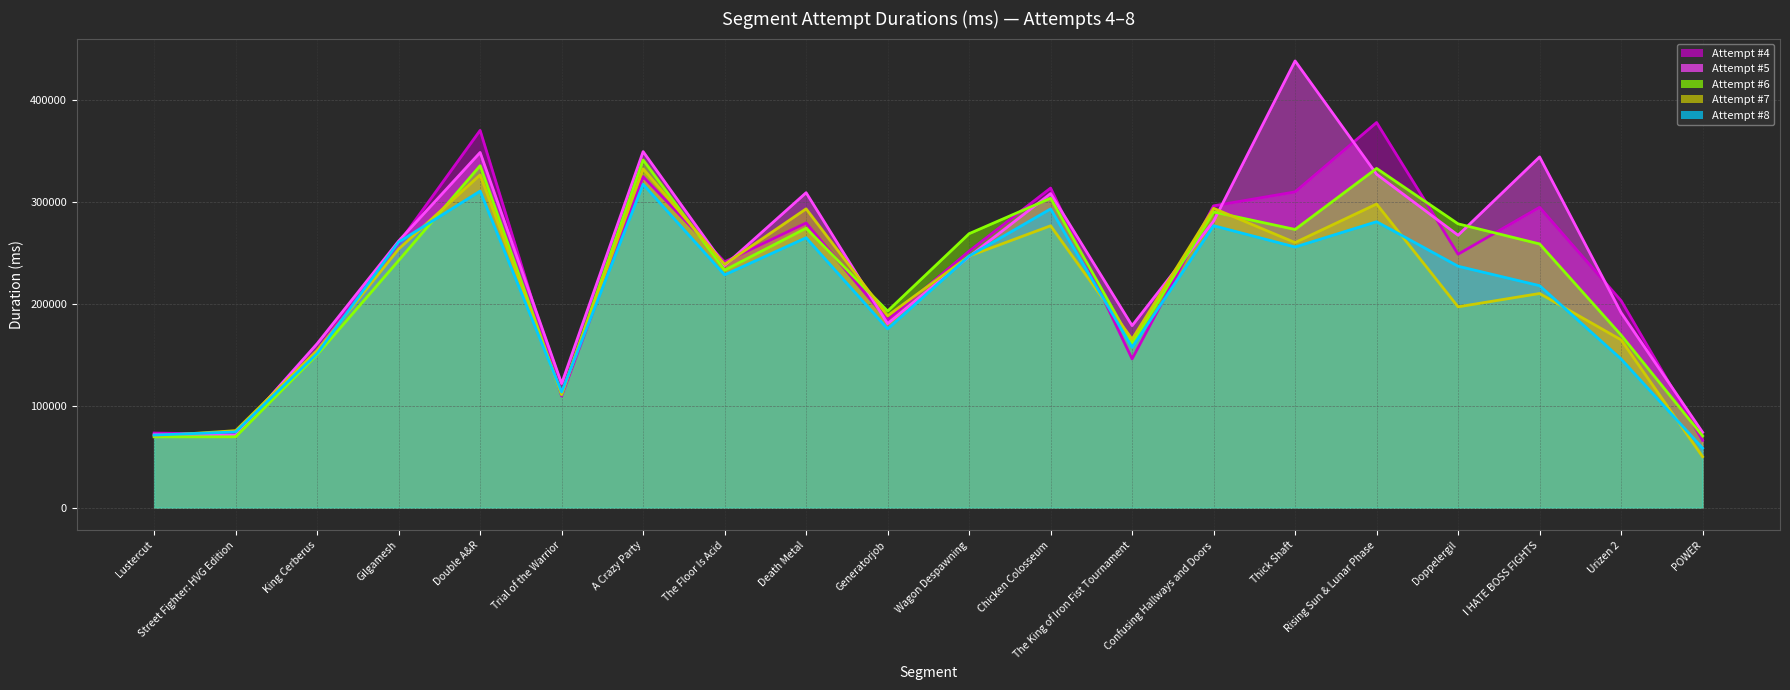

What value does the Attempt #7 (line) series have at Confusing Hallways and Doors, to the nearest 100?

293700